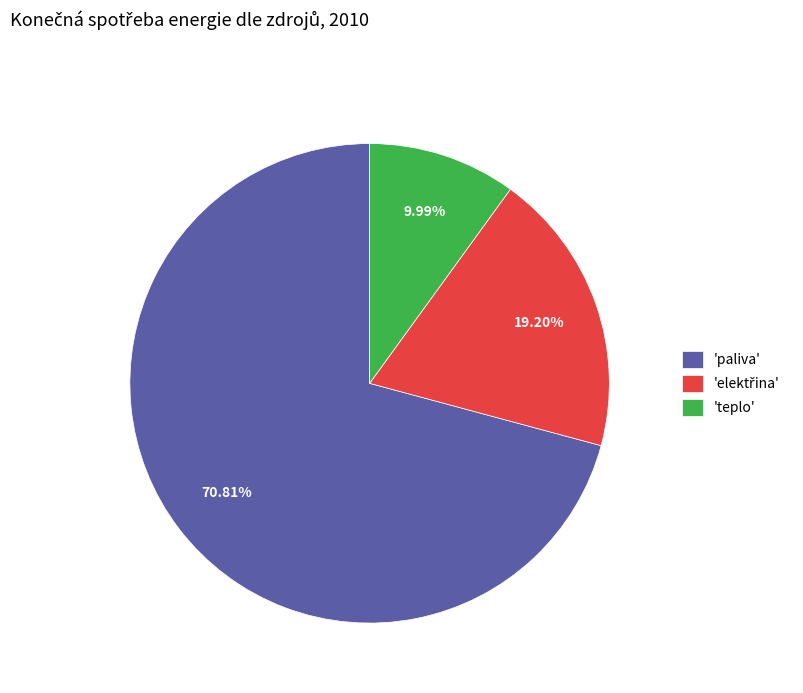

Is the sum of 'paliva' and 'teplo' greater than half?

Yes